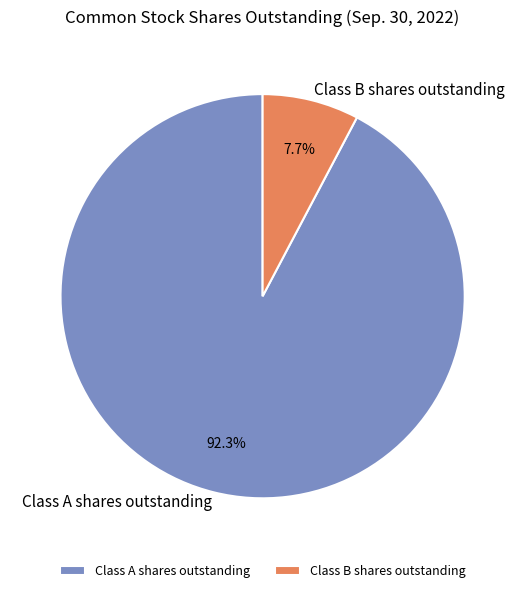

Does Class B shares outstanding account for over 50% of the chart?

No